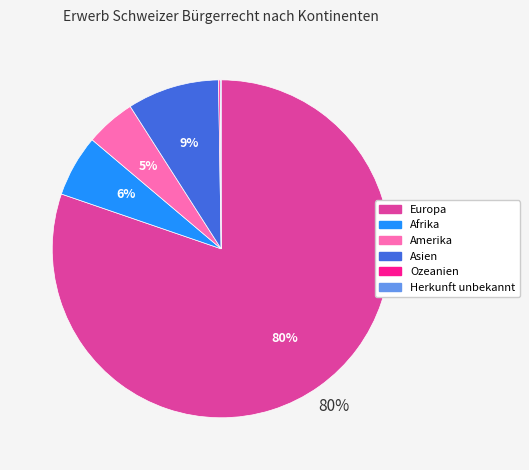

Which category has the biggest portion of the pie?

Europa